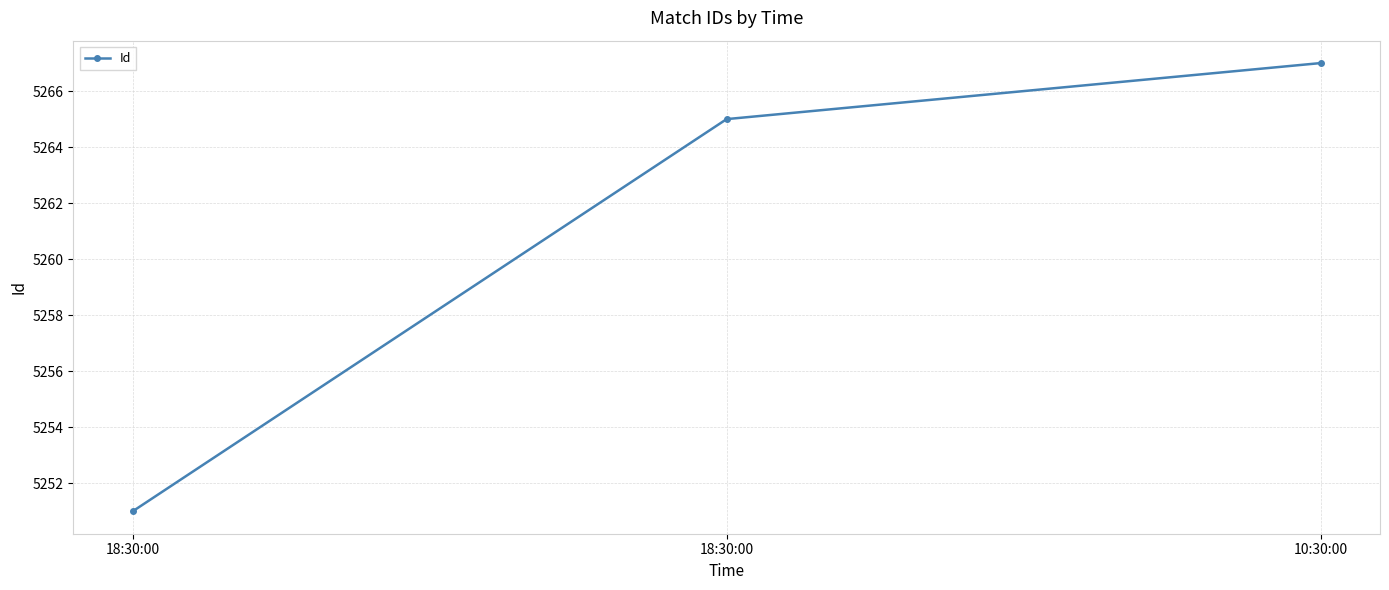

How many values are between 5251 and 5267?

3